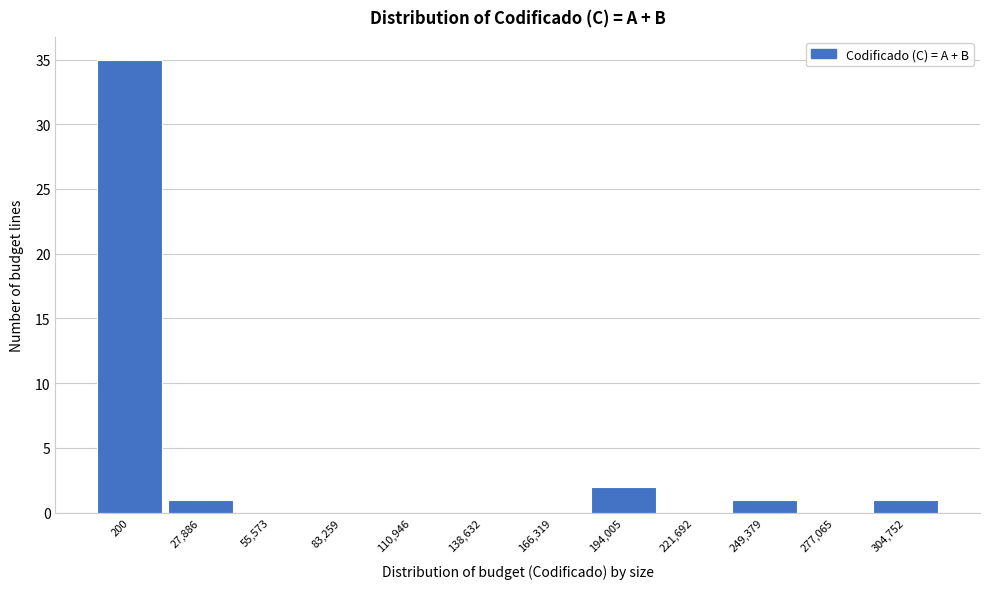

Reading left to right, what are all the values shown in this chart?

200=35	27,886=1	55,573=0	83,259=0	110,946=0	138,632=0	166,319=0	194,005=2	221,692=0	249,379=1	277,065=0	304,752=1